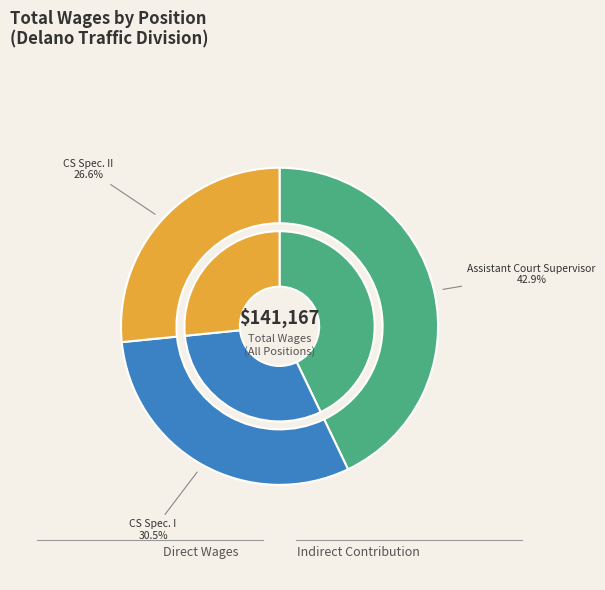

Count the number of slices in the pie.

3